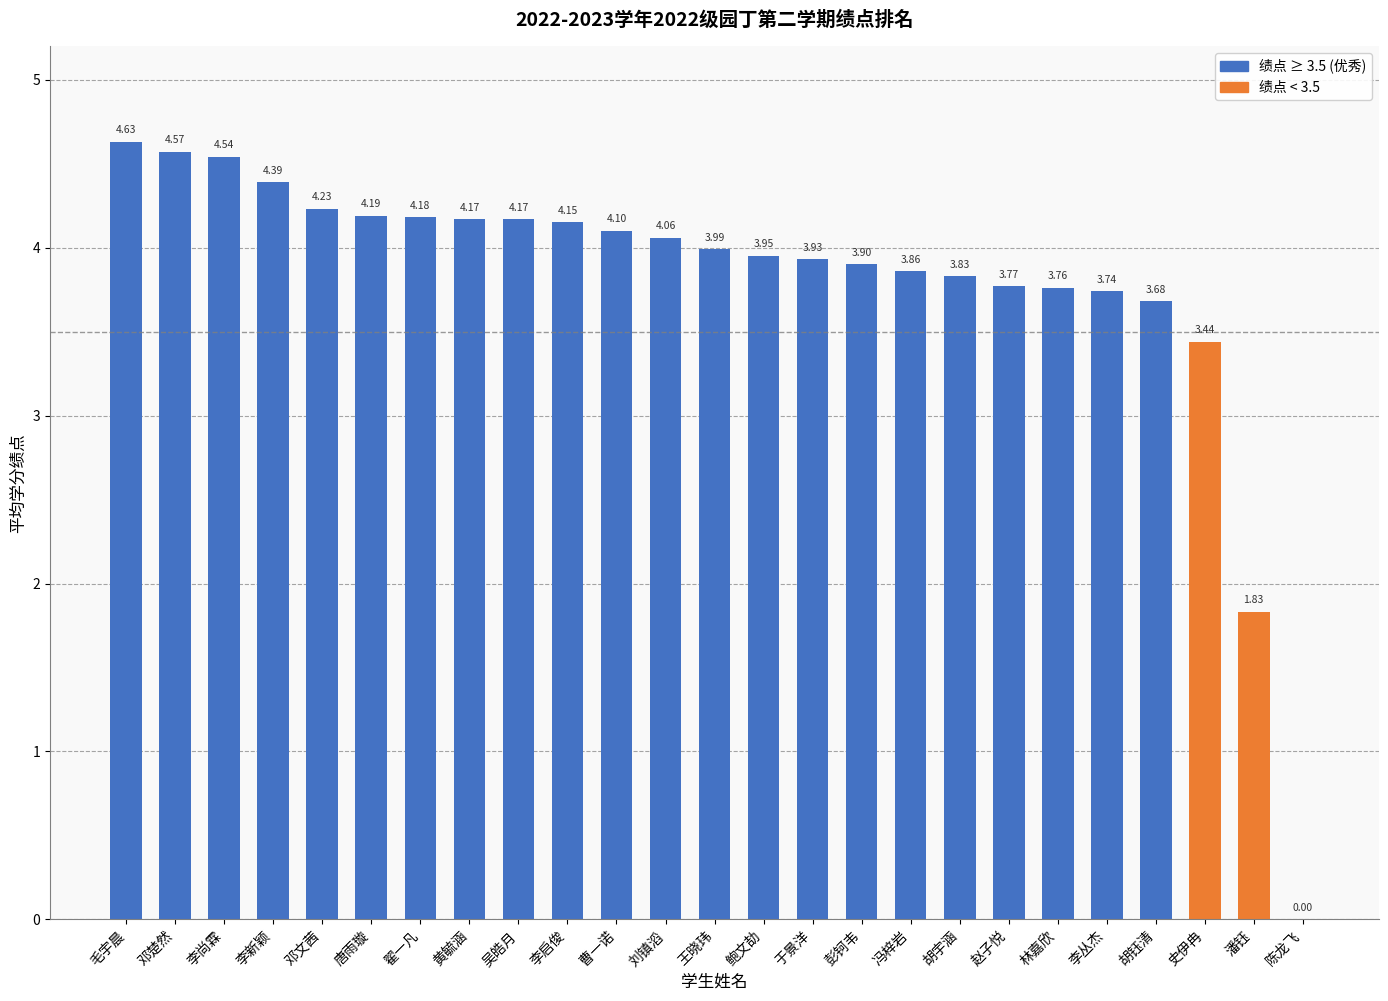

Which category has the highest value across all series?

毛宇晨